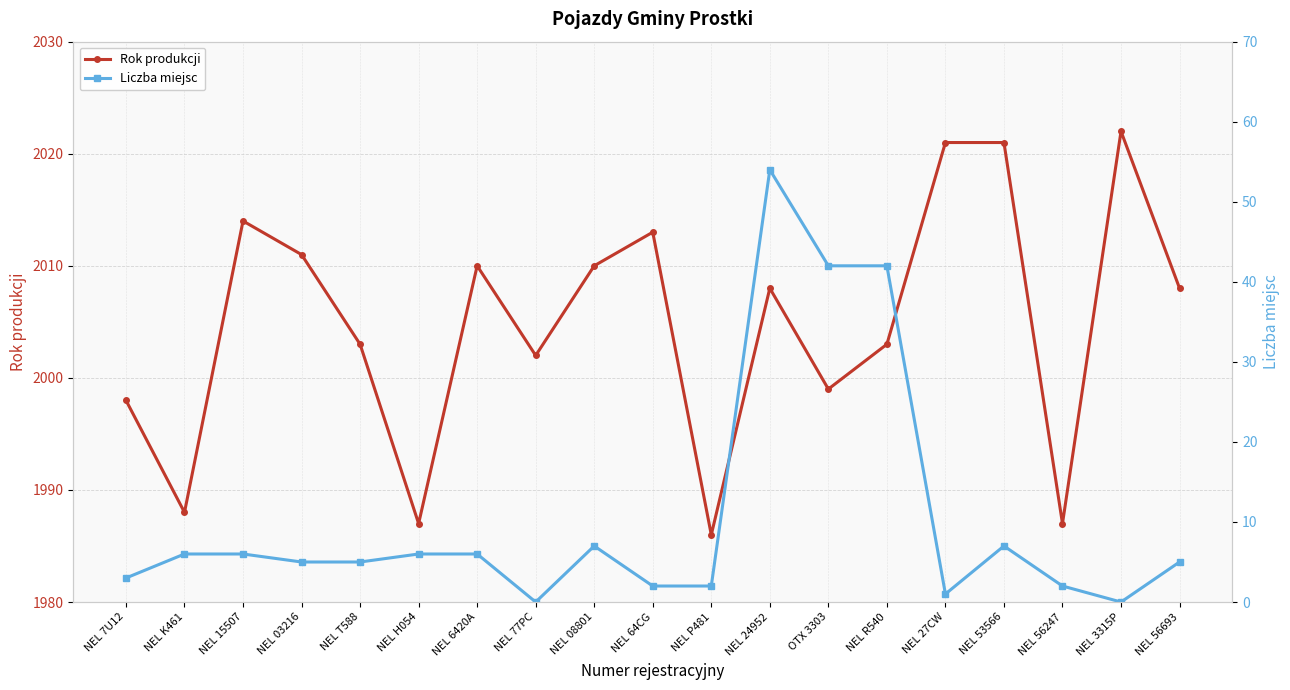

At which label does Rok produkcji reach its minimum?

NEL P481